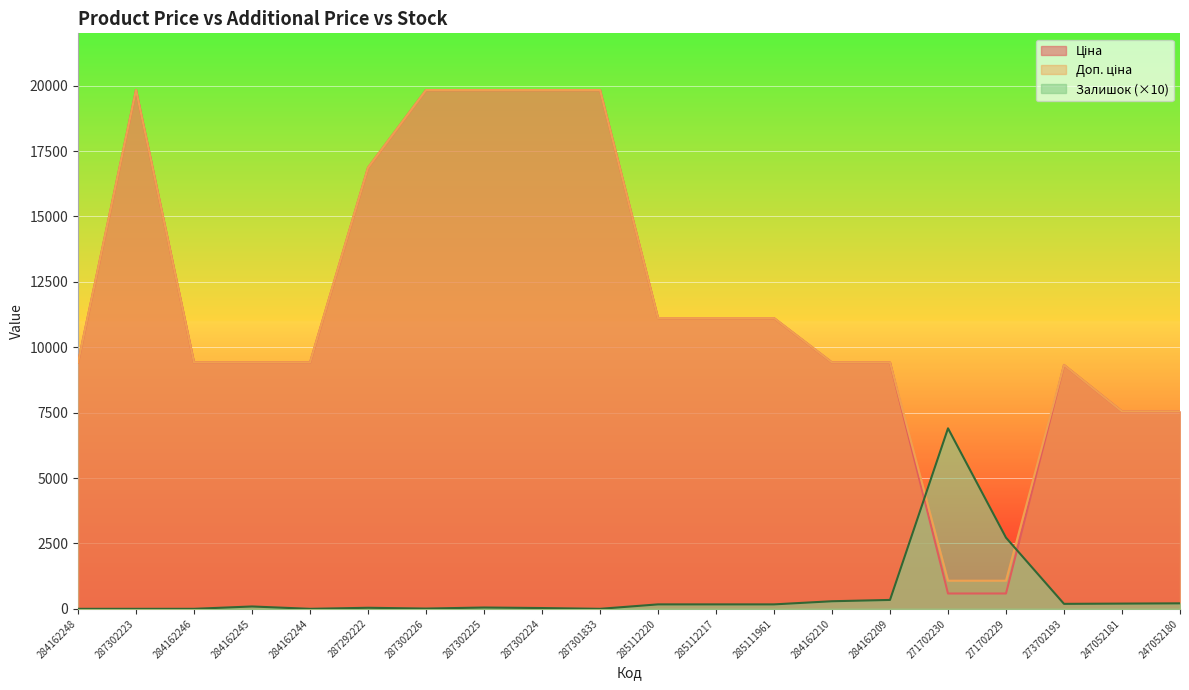

Which category has the lowest value in the Доп. ціна series?

271702230